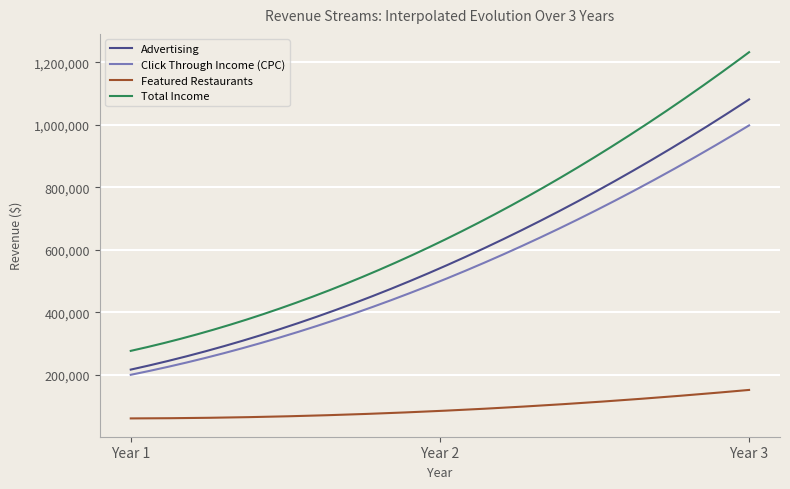

Which series has the largest total across all categories?

Total Income